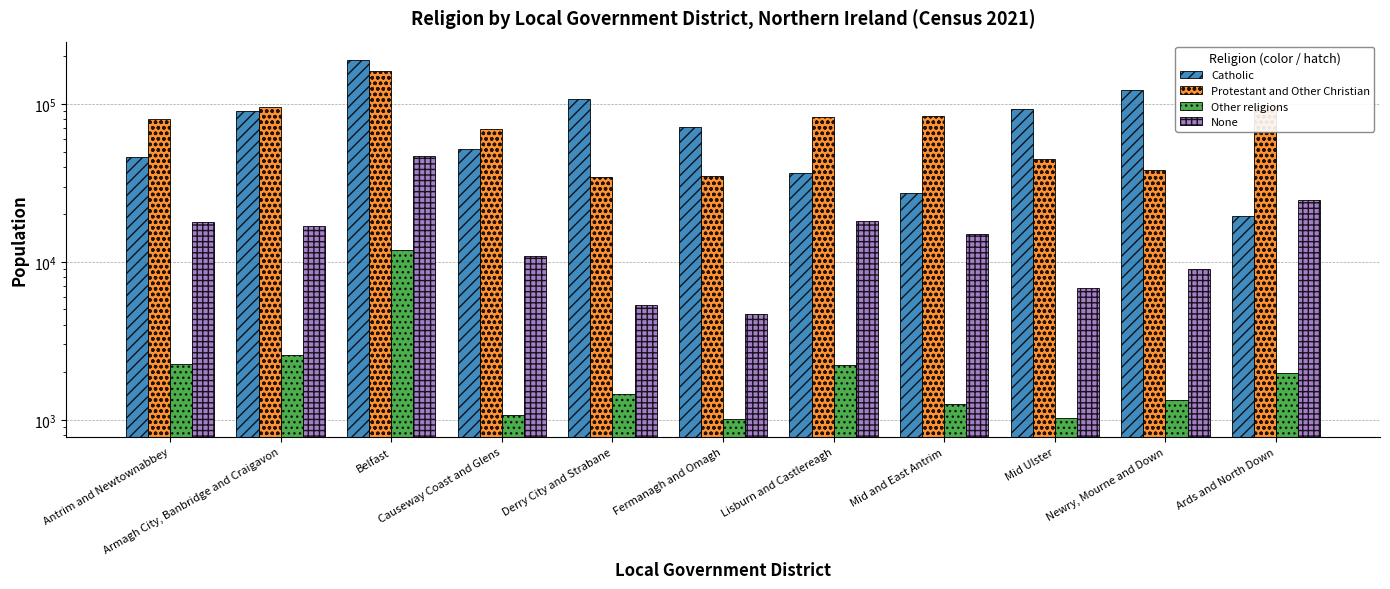

What position from the left is Mid Ulster?

9